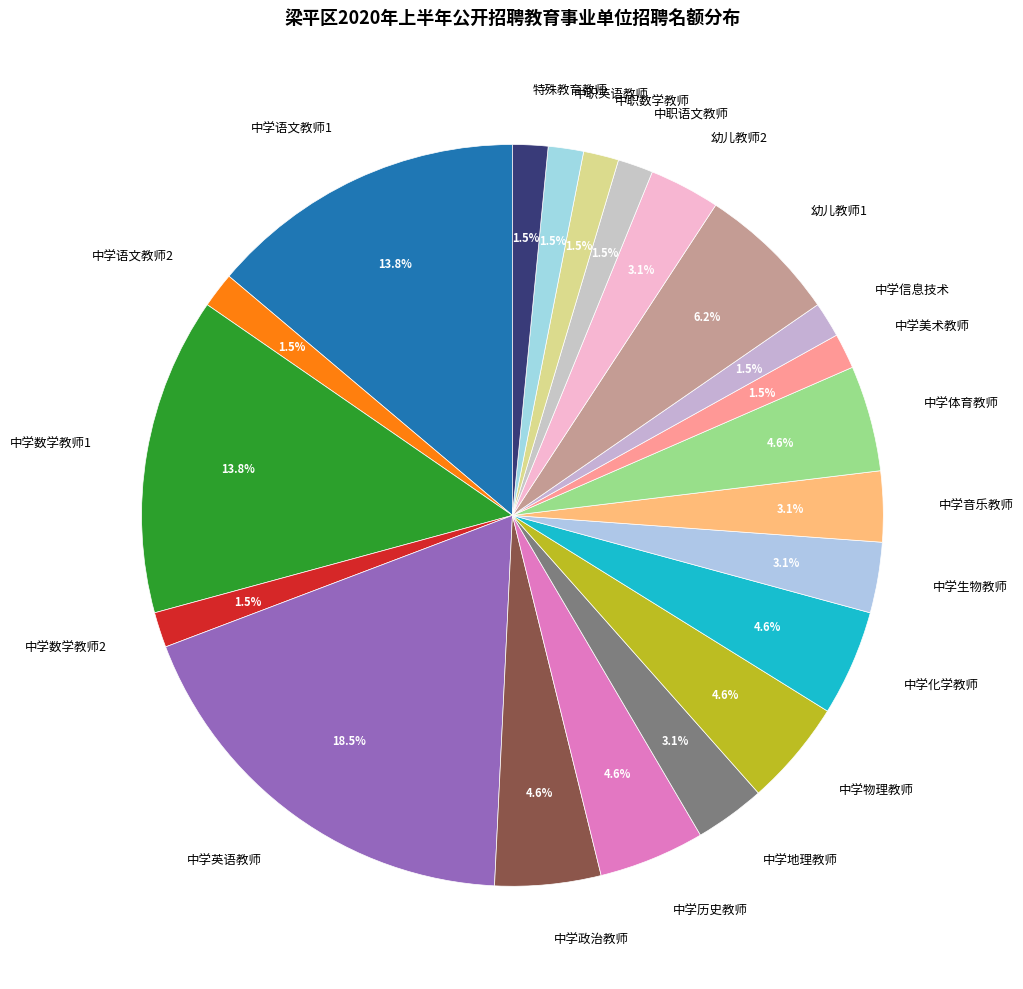

How many slices are in this pie chart?

21